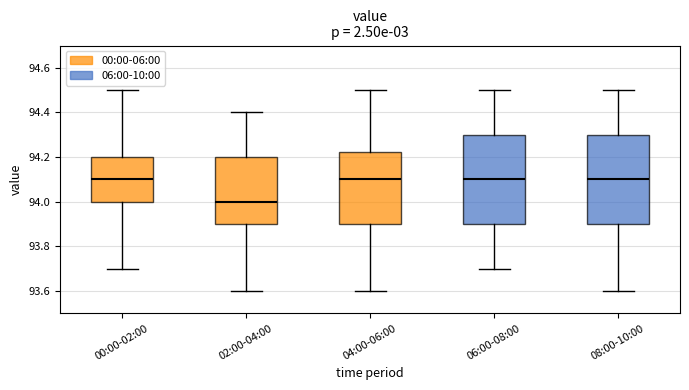

Reading left to right, transcribe this box plot: for each box, give where its median line is, the range the box spans, and where its two whiskers end, as read against the y-axis. The values are not printed on the chart, so give them approximately, as read against the axis.

00:00-02:00: median 94.10, box 94.00 to 94.20, whiskers 93.70 to 94.50
02:00-04:00: median 94.00, box 93.90 to 94.20, whiskers 93.60 to 94.40
04:00-06:00: median 94.10, box 93.90 to 94.22, whiskers 93.60 to 94.50
06:00-08:00: median 94.10, box 93.90 to 94.30, whiskers 93.70 to 94.50
08:00-10:00: median 94.10, box 93.90 to 94.30, whiskers 93.60 to 94.50